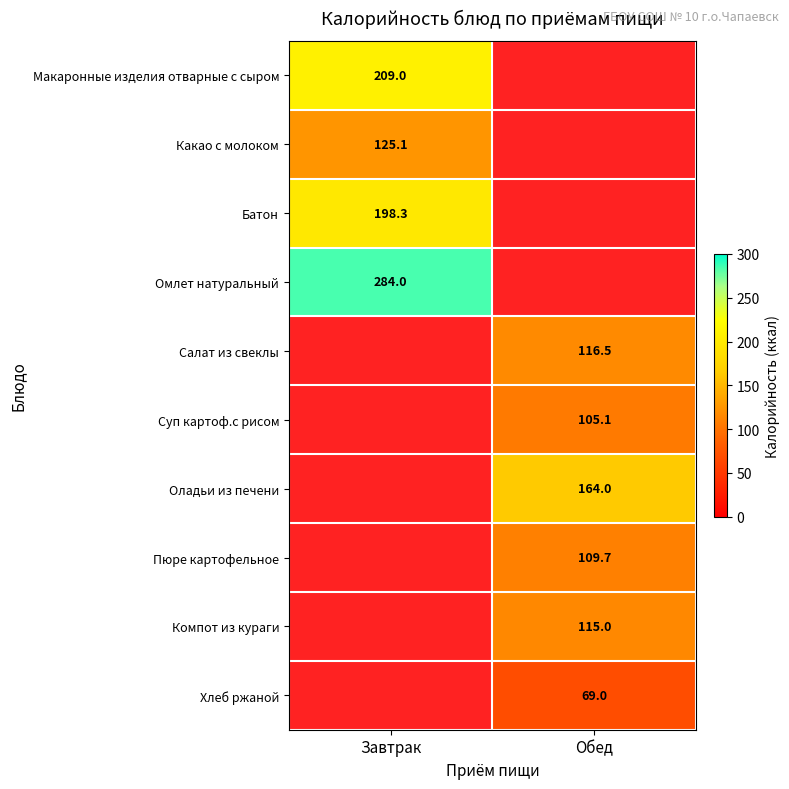

At how many categories does at least one series exceed 175?

1